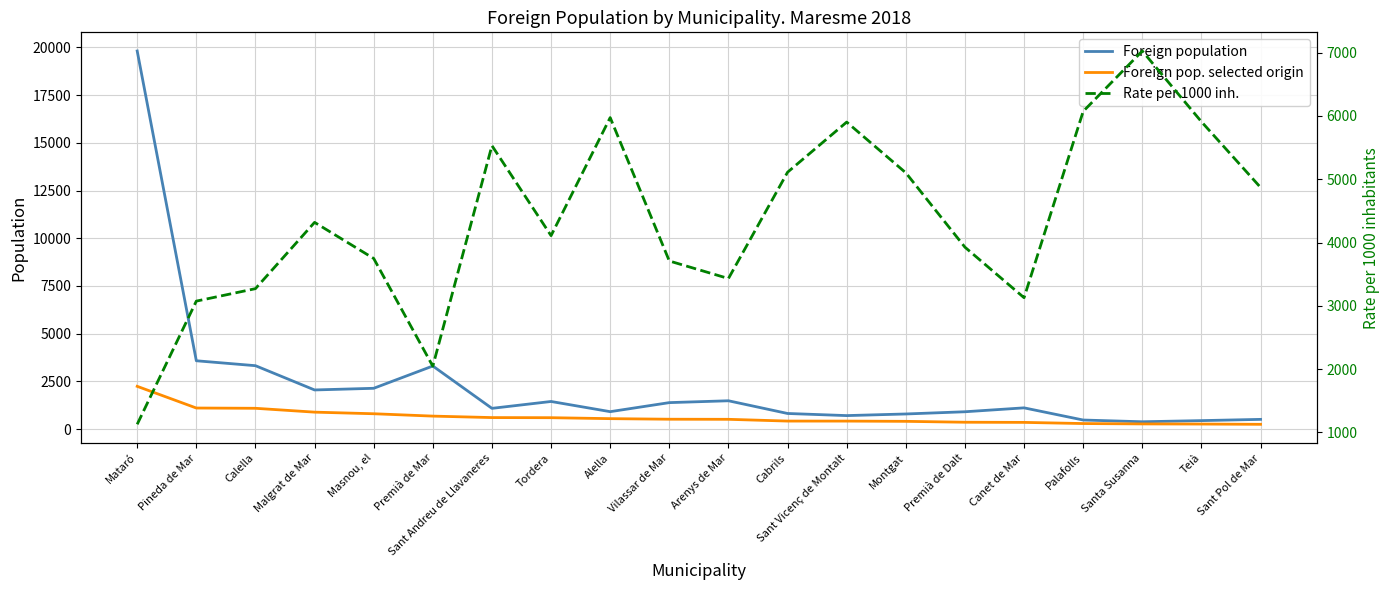

At which category does the chart reach its minimum across all series?

Sant Pol de Mar